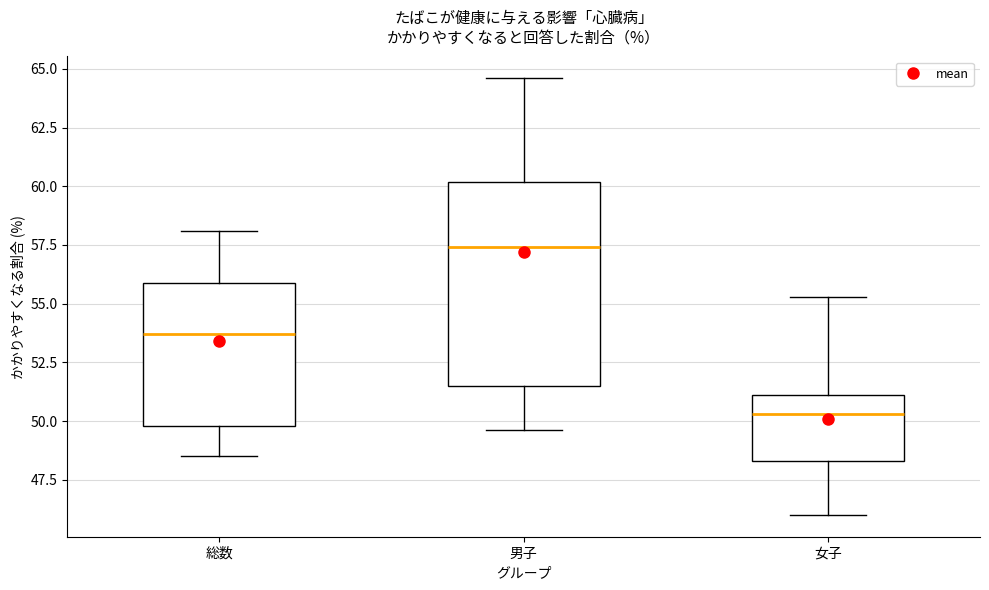

Reading left to right, read every box against the y-axis: the position of its median line, the range the box covers, and the ends of its whiskers. The values are not printed on the chart, so give them approximately, as read against the axis.

総数: median 53.5, box 50.0 to 56.0, whiskers 48.5 to 58.0
男子: median 57.5, box 51.5 to 60.0, whiskers 49.5 to 64.5
女子: median 50.5, box 48.5 to 51.0, whiskers 46.0 to 55.5